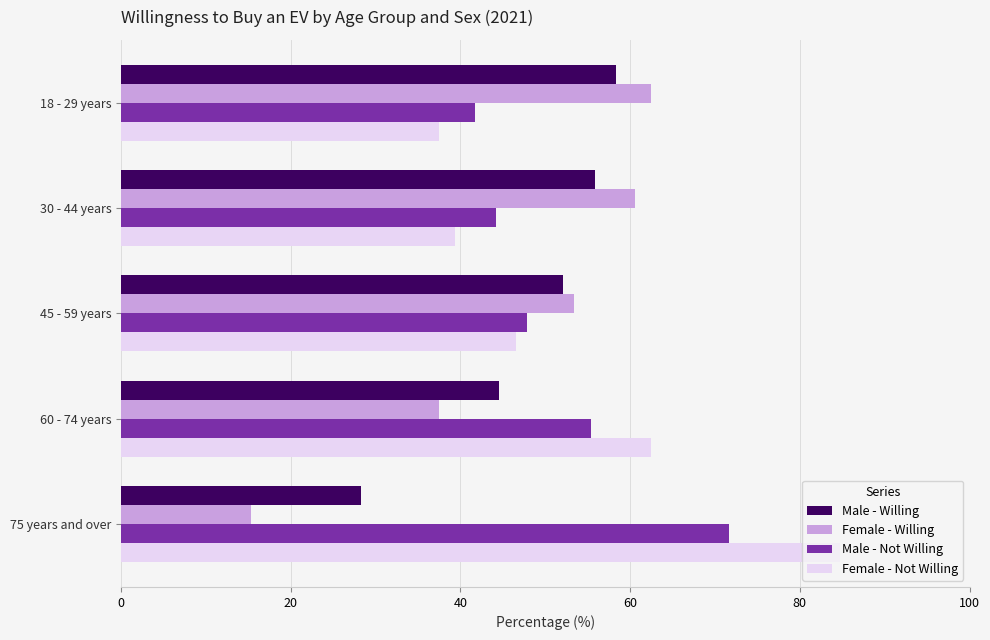

At how many categories does at least one series exceed 56?

4